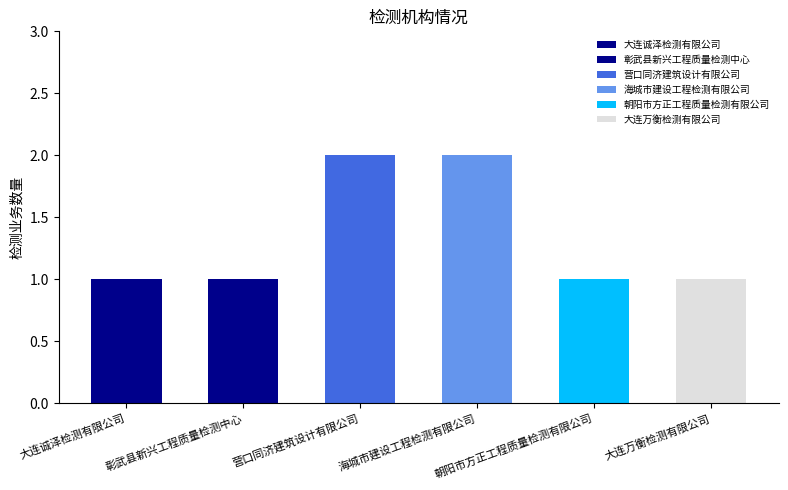

List the labels in order of value, smallest first.

大连诚泽检测有限公司, 彰武县新兴工程质量检测中心, 朝阳市方正工程质量检测有限公司, 大连万衡检测有限公司, 营口同济建筑设计有限公司, 海城市建设工程检测有限公司